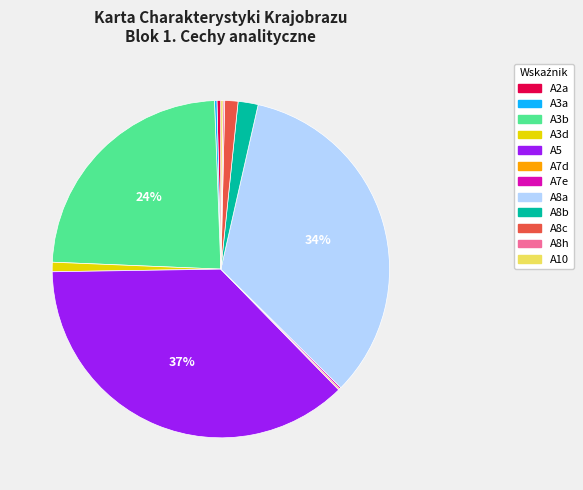

Is there a majority slice in this chart?

No